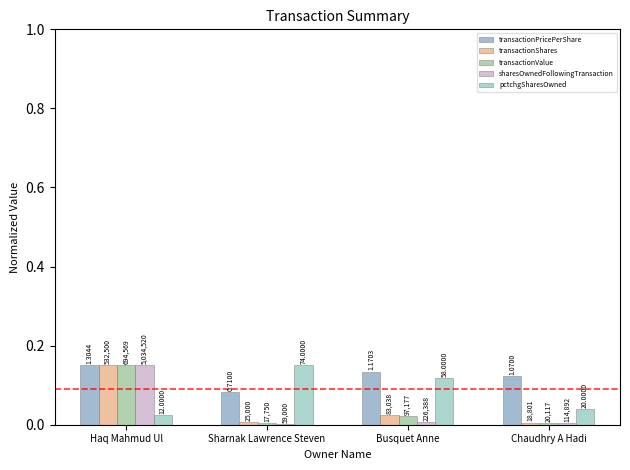

Which category has the lowest value in the pctchgSharesOwned series?

Haq Mahmud Ul